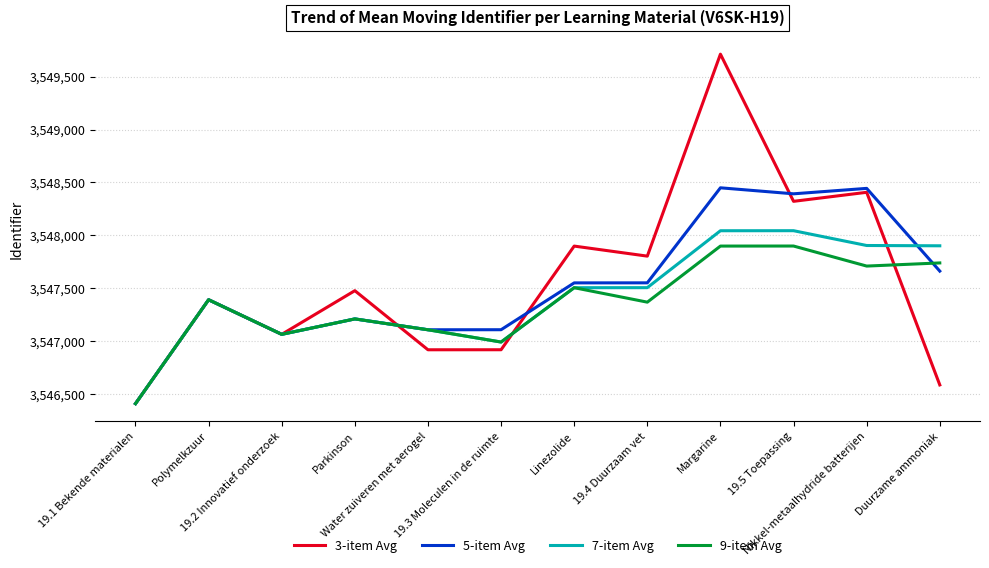

How many categories are shown in the chart?

12